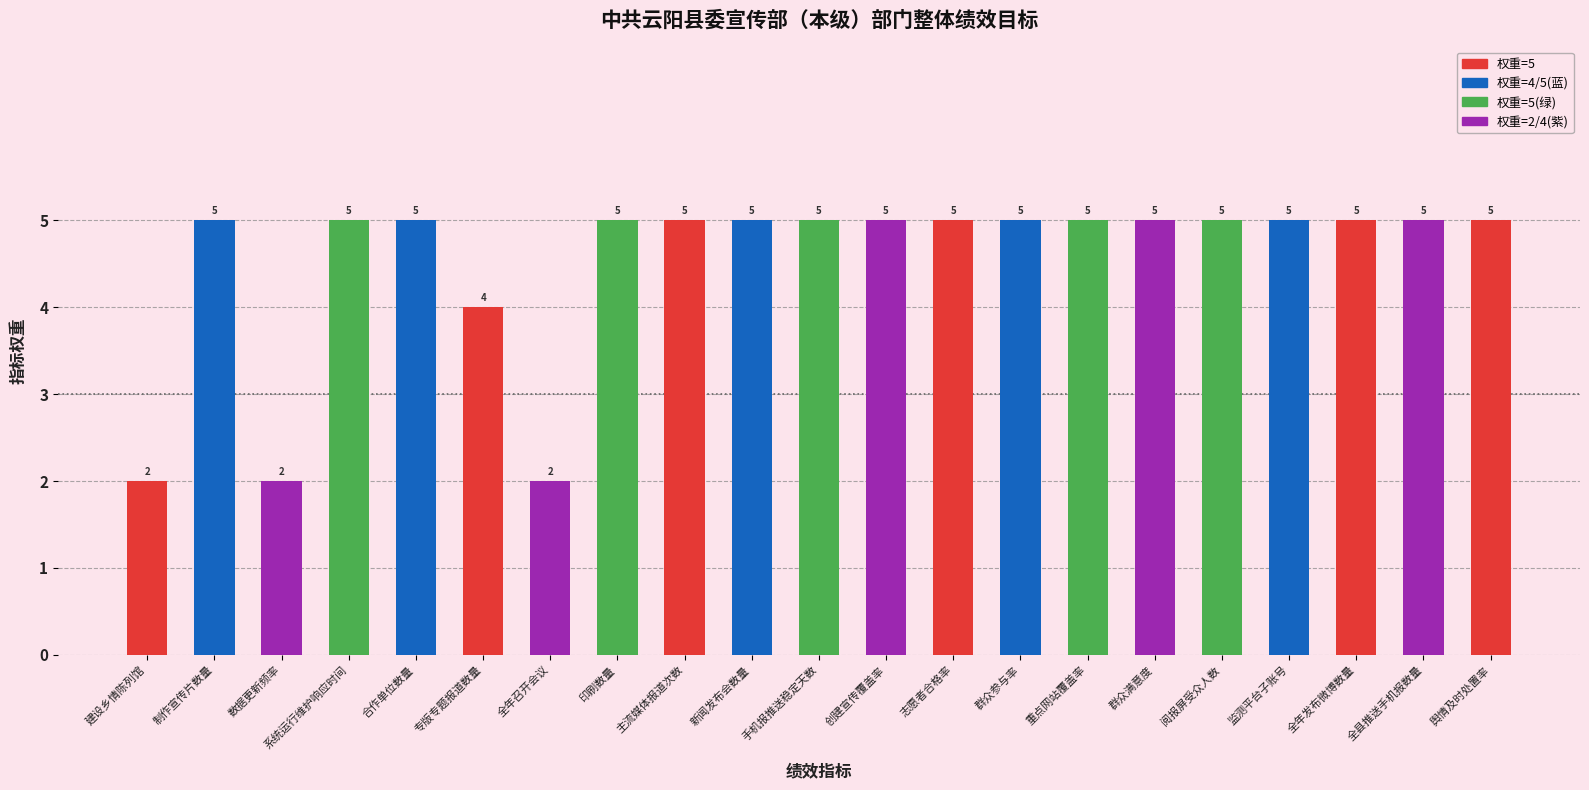

True or false: the data shows 7 at 手机报推送稳定天数.

False